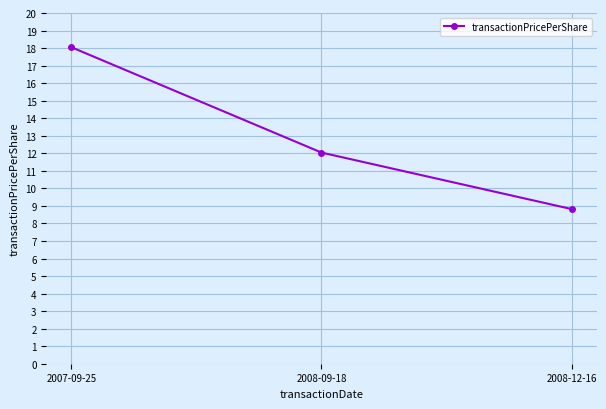

Does the chart have visible grid lines?

Yes